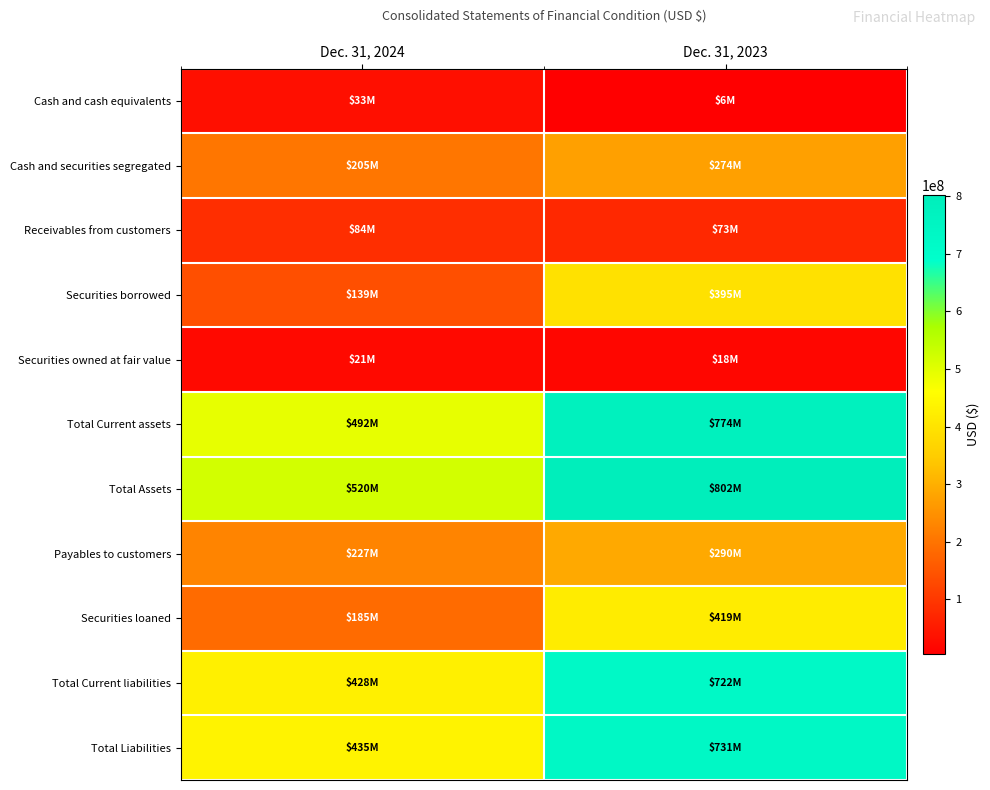

Reading right to left, transcribe all the data shown in this chart.

Cash and cash equivalents: Dec. 31, 2023=5735000	Dec. 31, 2024=32629000
Cash and securities segregated: Dec. 31, 2023=274317000	Dec. 31, 2024=204587000
Receivables from customers: Dec. 31, 2023=72823000	Dec. 31, 2024=84367000
Securities borrowed: Dec. 31, 2023=394709000	Dec. 31, 2024=139040000
Securities owned at fair value: Dec. 31, 2023=18038000	Dec. 31, 2024=21385000
Total Current assets: Dec. 31, 2023=773850000	Dec. 31, 2024=491536000
Total Assets: Dec. 31, 2023=801800000	Dec. 31, 2024=519668000
Payables to customers: Dec. 31, 2023=289777000	Dec. 31, 2024=227129000
Securities loaned: Dec. 31, 2023=419433000	Dec. 31, 2024=184962000
Total Current liabilities: Dec. 31, 2023=721633000	Dec. 31, 2024=427830000
Total Liabilities: Dec. 31, 2023=731091000	Dec. 31, 2024=434576000